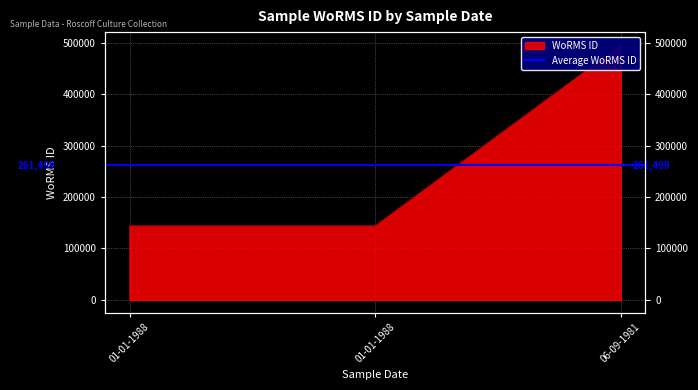

At which category does the chart reach its minimum across all series?

01-01-1988